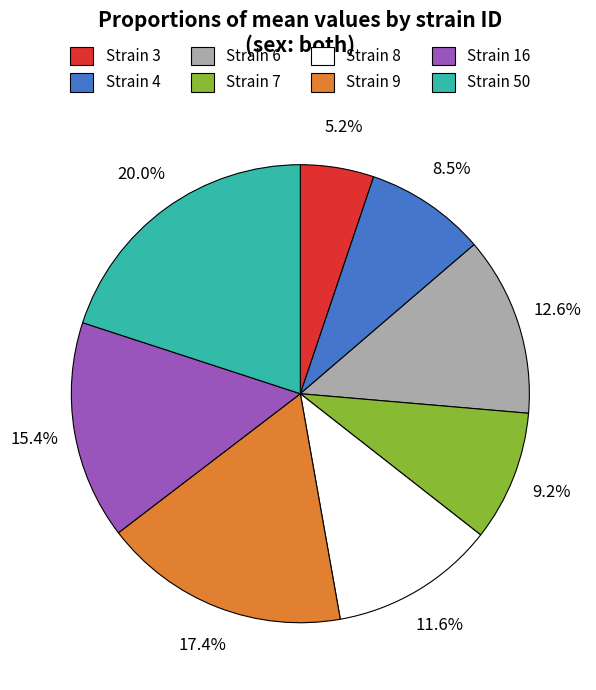

Does Strain 7 represent more than half of the total?

No